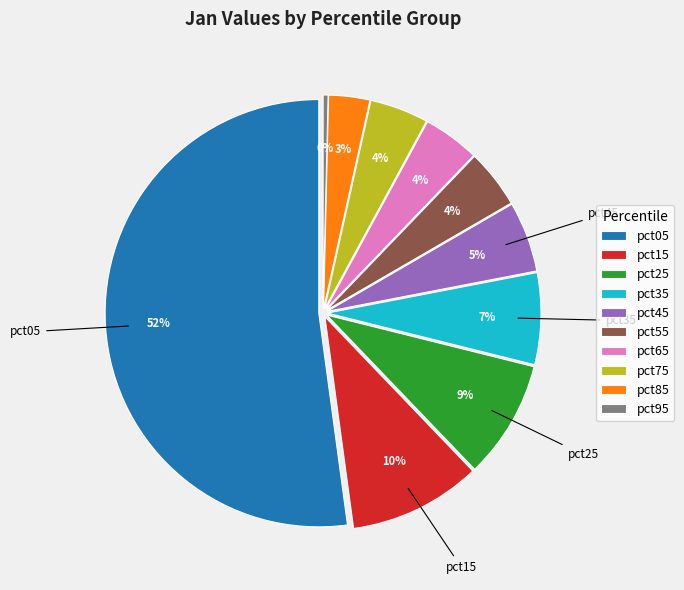

The pct95 slice represents 11% of the pie. True or false?

False